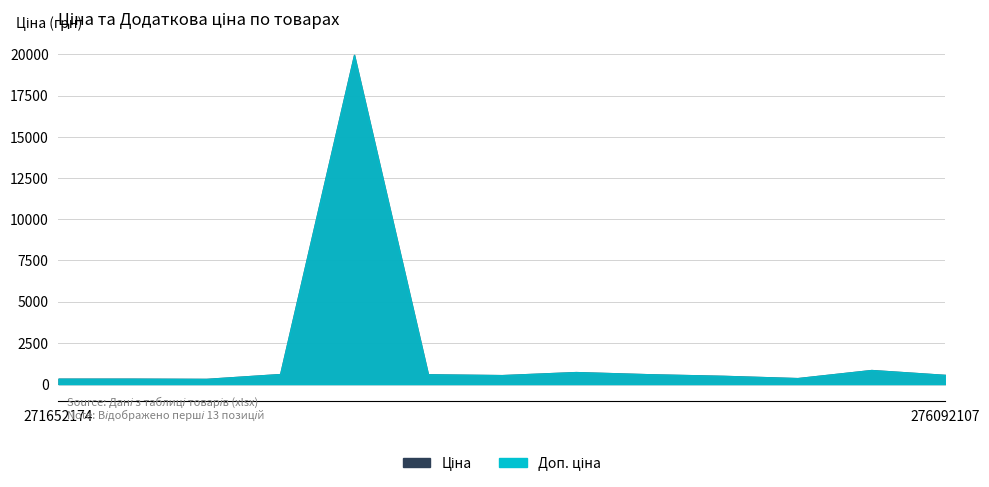

Count the number of data series in this chart.

2